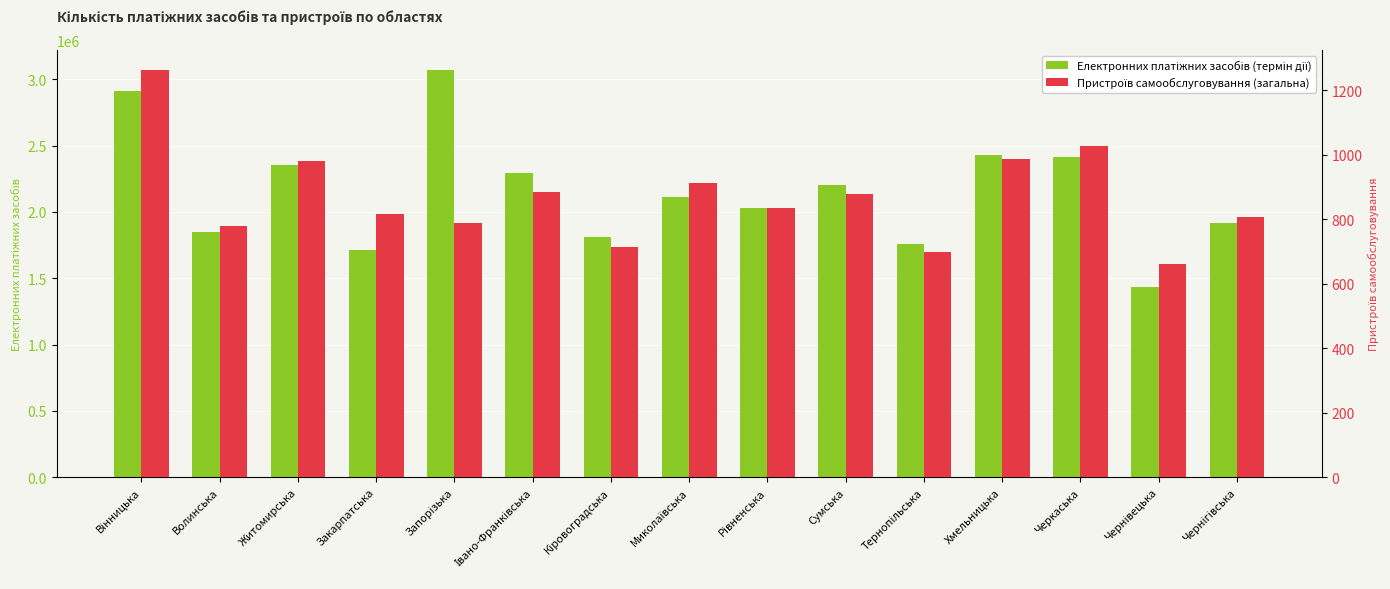

Which series has the widest spread of values?

Електронних платіжних засобів (термін дії)